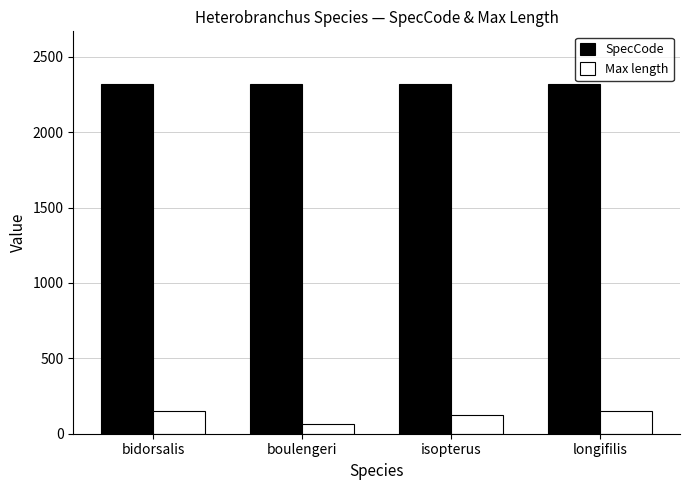

What is the label of the 1st bar from the right?

longifilis